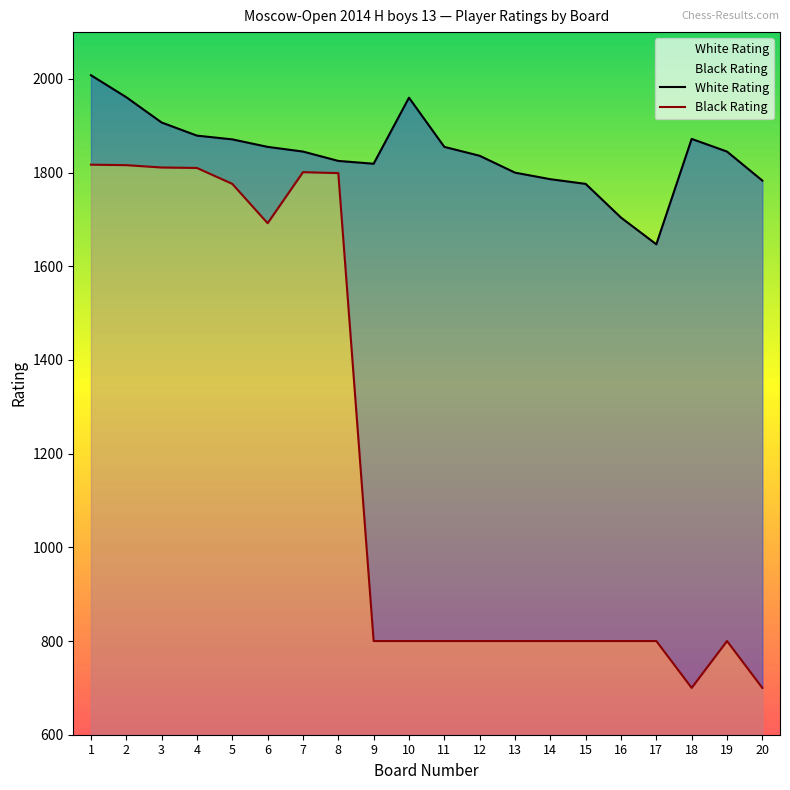

True or false: White Rating and Black Rating intersect in this chart.

False